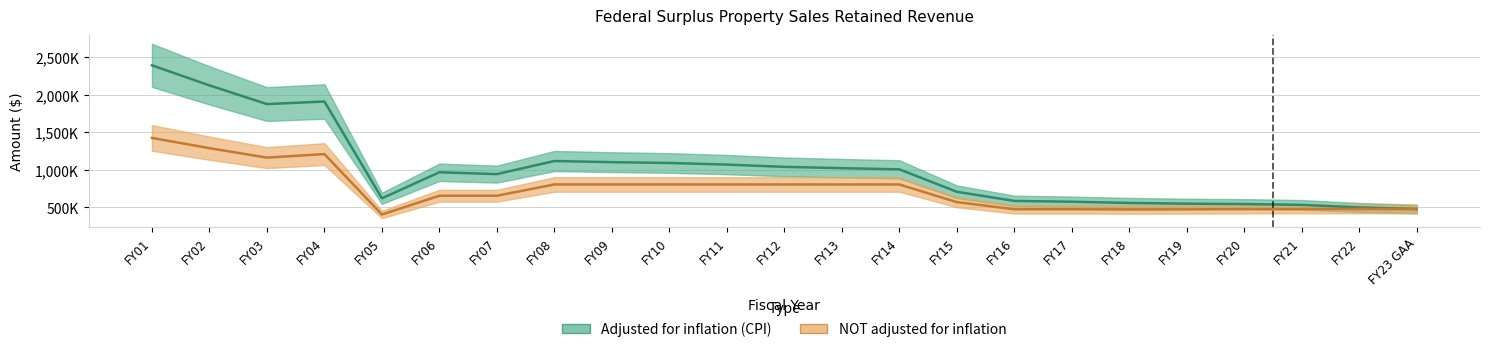

Reading left to right, extract all data points from this chart.

adjusted for inflation (CPI): 2391030	2124008	1875374	1909274	620651	967231	942730	1117178	1101748	1091010	1069788	1039266	1022041	1006382	707531	585717	575020	558860	549162	544340	533500	498560	477886
NOT adjusted for inflation: 1424866	1288155	1162421	1209538	405000	655000	655000	805000	805000	805000	805000	805000	805000	805000	570000	475000	475000	472000	473425	476684	477886	477886	477886